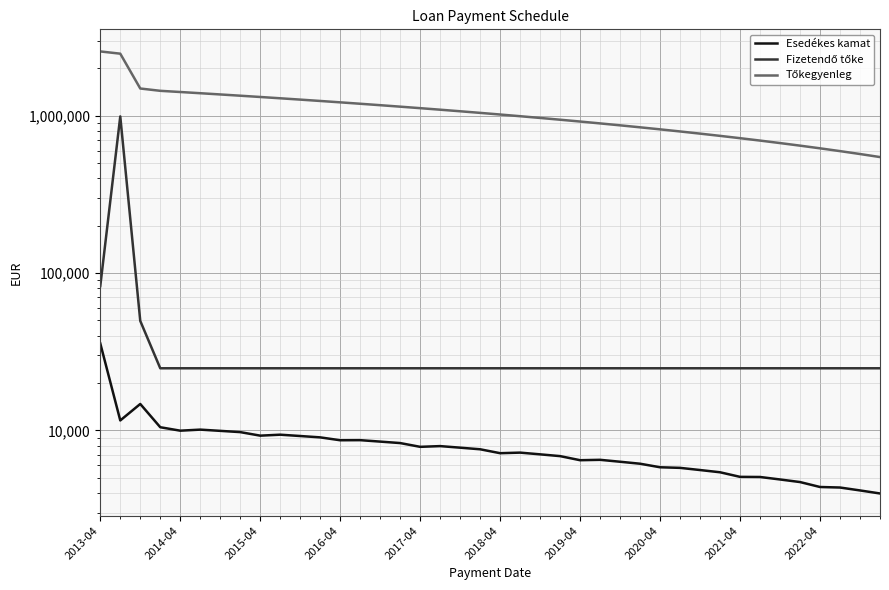

How many lines are shown in the chart?

3